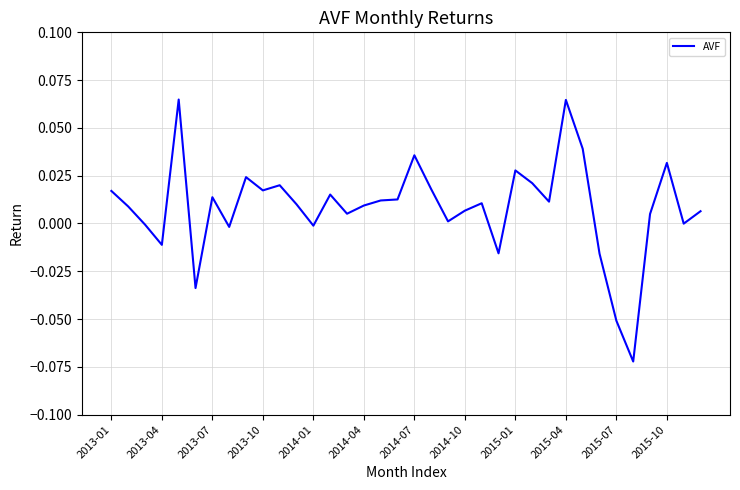

Does the chart display data point markers on the line(s)?

No